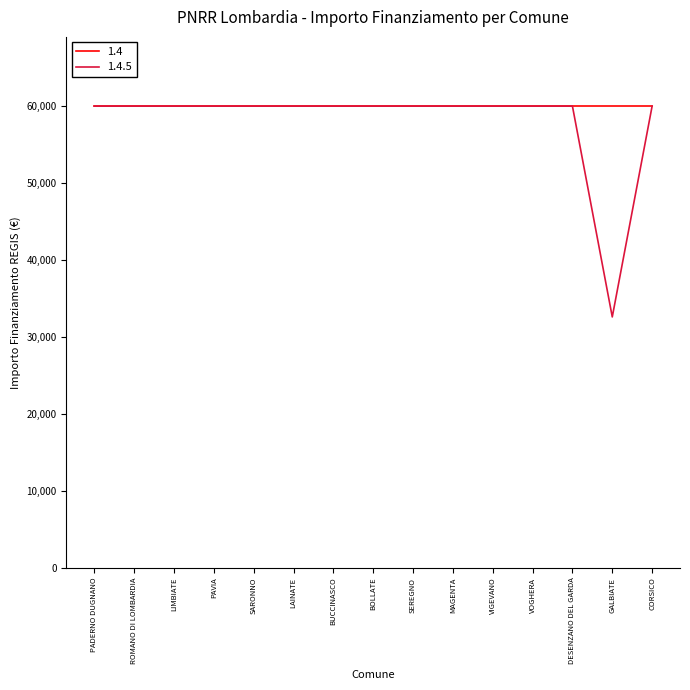

How many lines are shown in the chart?

2